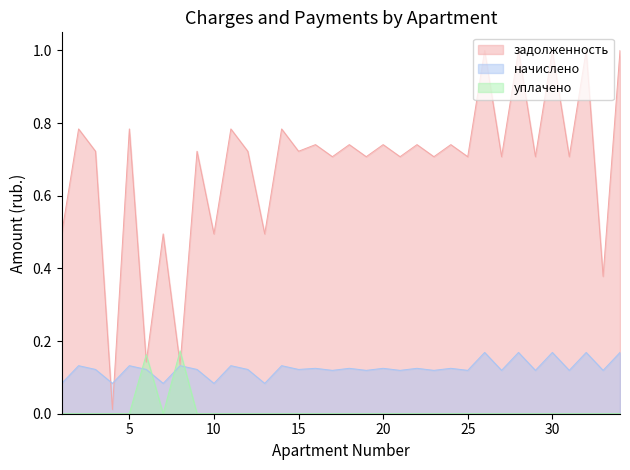

The начислено series shows 0.1 at 6. True or false?

True